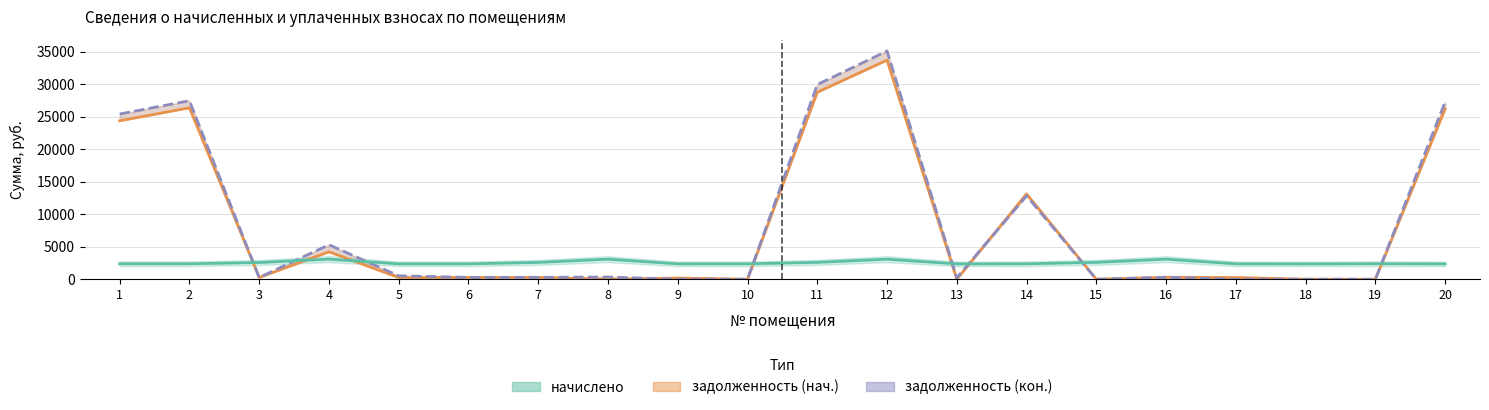

Reading right to left, list all the values displayed in this chart.

задолженность (нач.): 20=26202.3	19=0.0	18=0.0	17=262.9	16=305.0	15=0.0	14=13128.7	13=0.0	12=33712.0	11=28770.0	10=0.0	9=186.4	8=0.0	7=287.8	6=284.2	5=263.2	4=4216.6	3=276.8	2=26376.9	1=24376.9
задолженность (кон.): 20=27281.8	19=0.0	18=0.0	17=0.1	16=303.2	15=0.0	14=12828.6	13=223.7	12=35116.2	11=29955.2	10=0.0	9=0.0	8=342.8	7=287.8	6=284.2	5=526.5	4=5307.9	3=276.8	2=27463.5	1=25425.0
начислено: 20=2364.0	19=2385.1	18=2358.7	17=2369.2	16=3090.6	15=2595.7	14=2374.6	13=2364.0	12=3085.3	11=2595.7	10=2374.6	9=2369.2	8=3085.3	7=2590.4	6=2369.2	5=2369.2	4=3095.8	3=2574.6	2=2379.8	1=2379.8